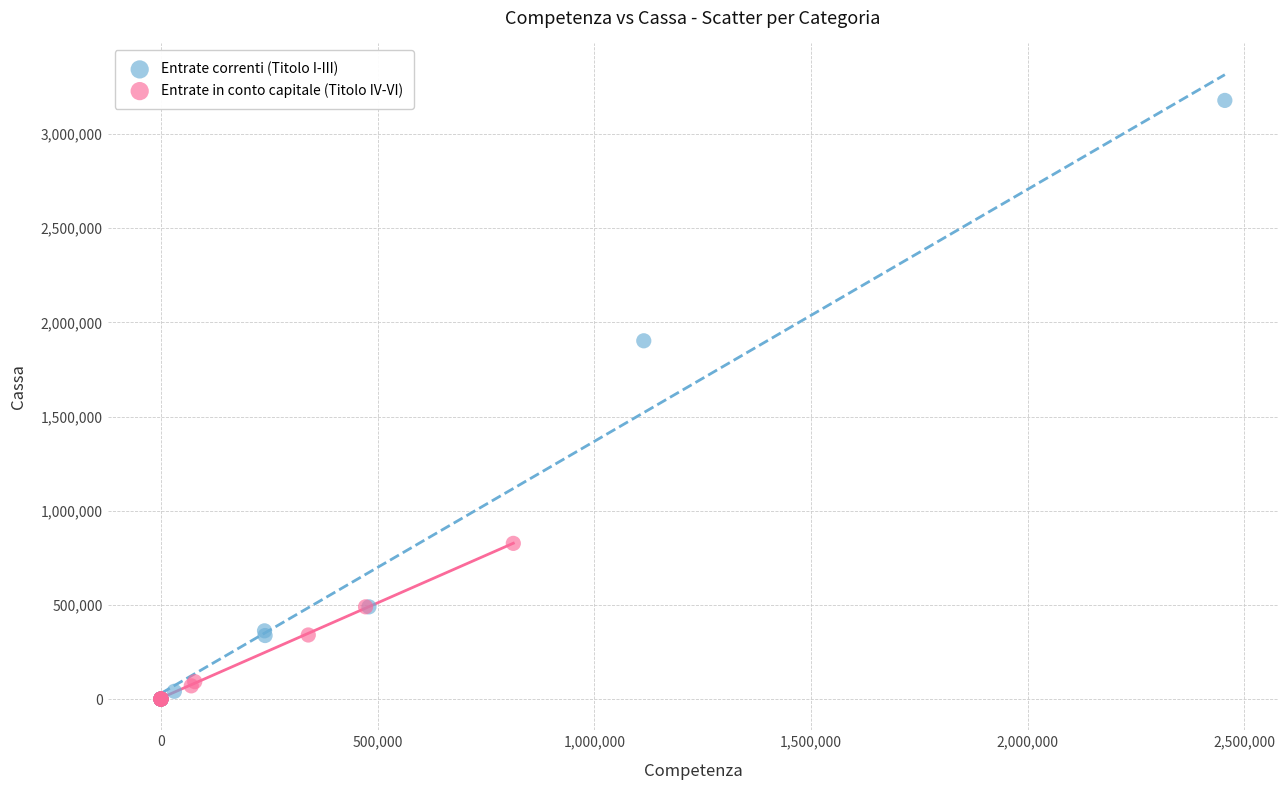

Which series has the widest spread of Y values?

Entrate correnti (Titolo I-III)